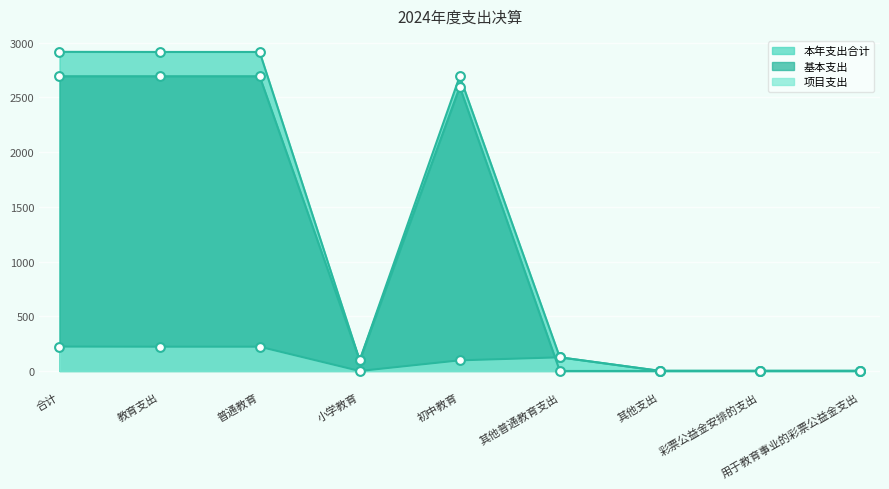

What is the total value across all series at 其他普通教育支出?

249.5